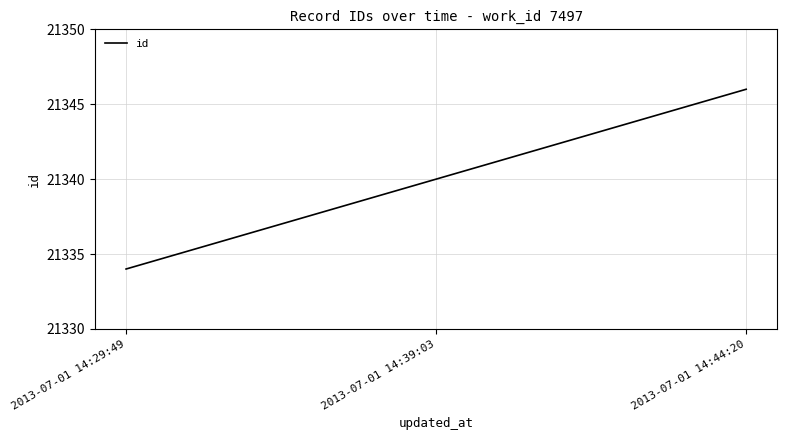

Reading left to right, list all the values displayed in this chart.

2013-07-01 14:29:49=21334	2013-07-01 14:39:03=21340	2013-07-01 14:44:20=21346